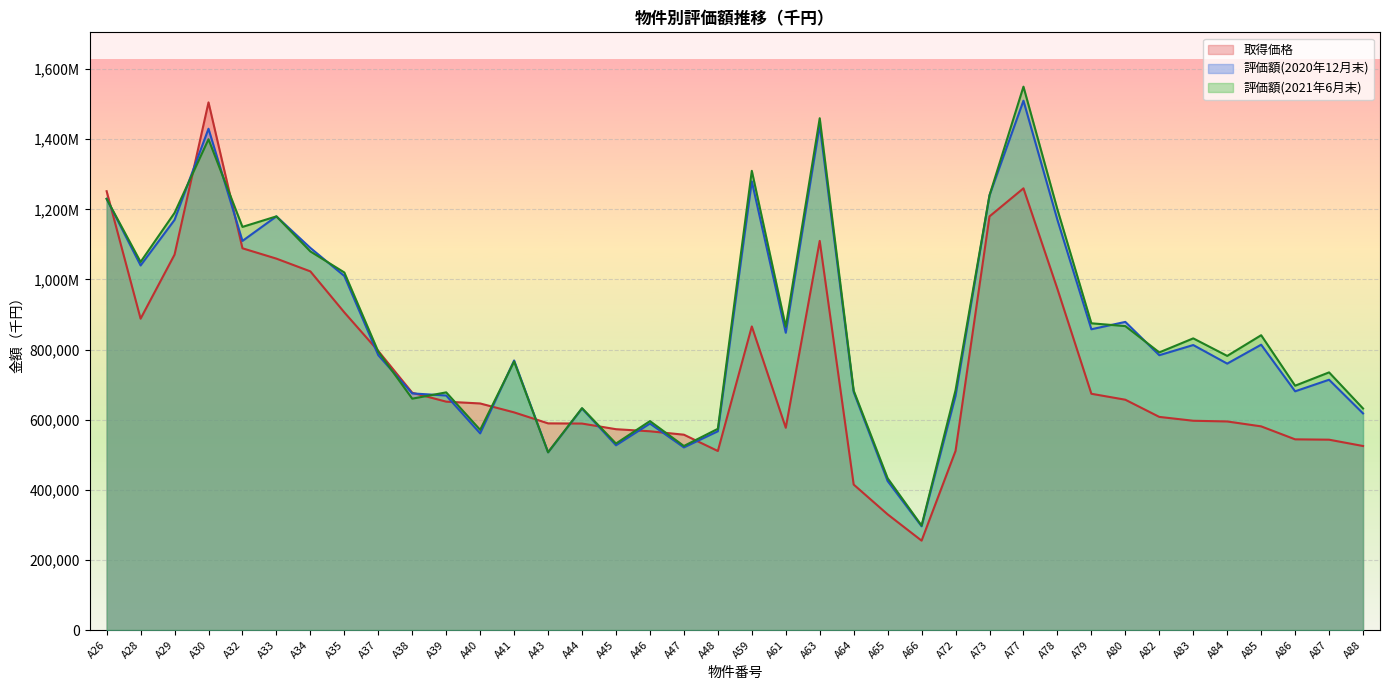

Which series ends up on top after the final intersection of 取得価格 and 評価額(2021年6月末)?

評価額(2021年6月末)